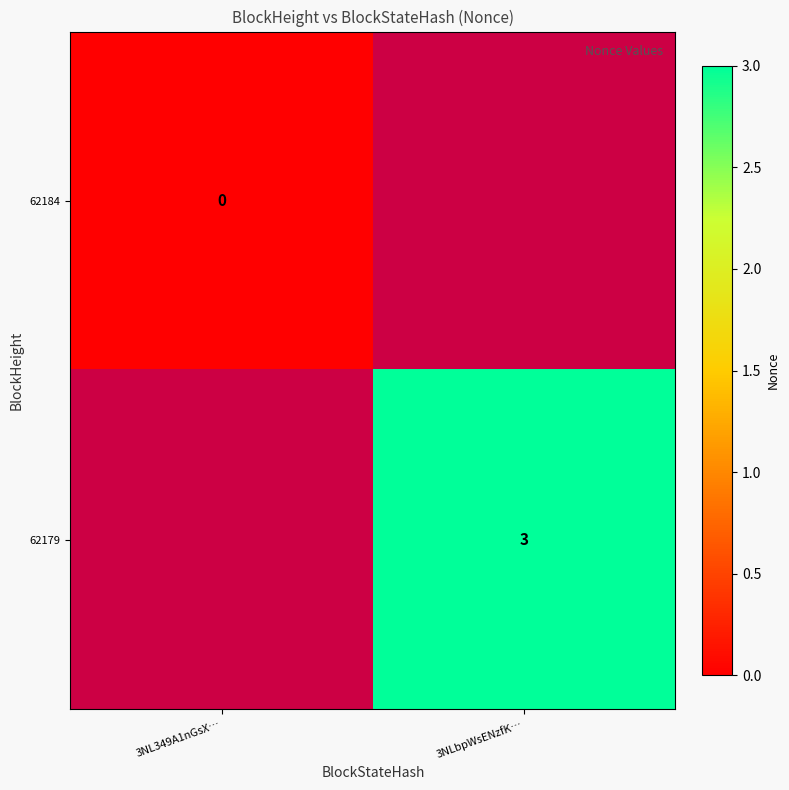

Is it true that 62179 equals 3 at 3NLbpWsENzfK…?

True